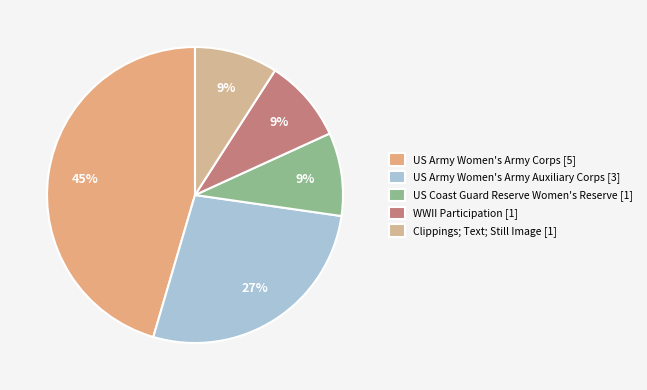

How many segments does this pie chart have?

5